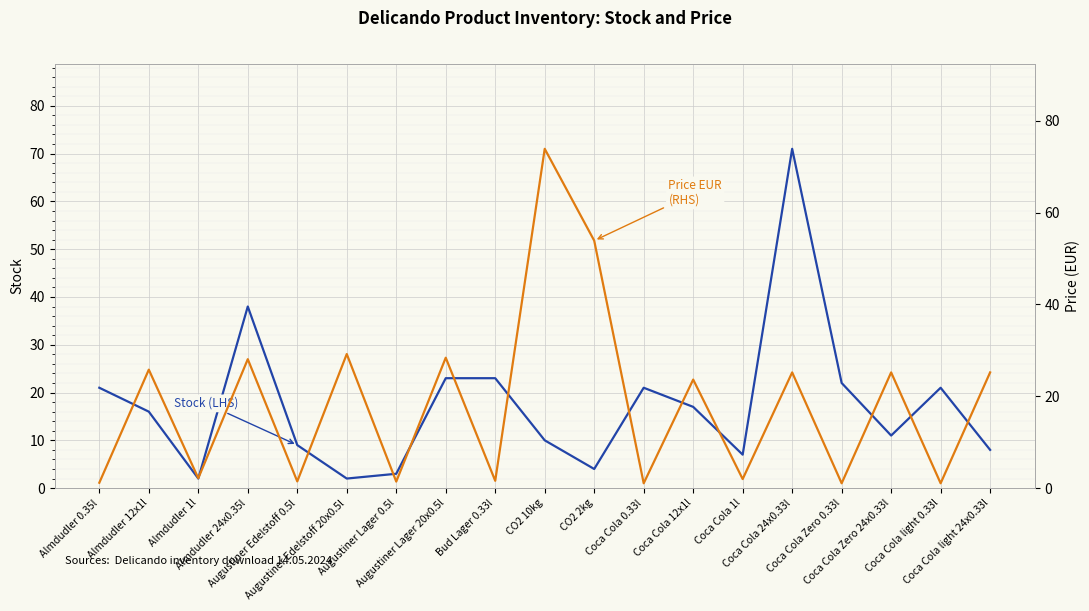

Count the number of categories in the chart.

19